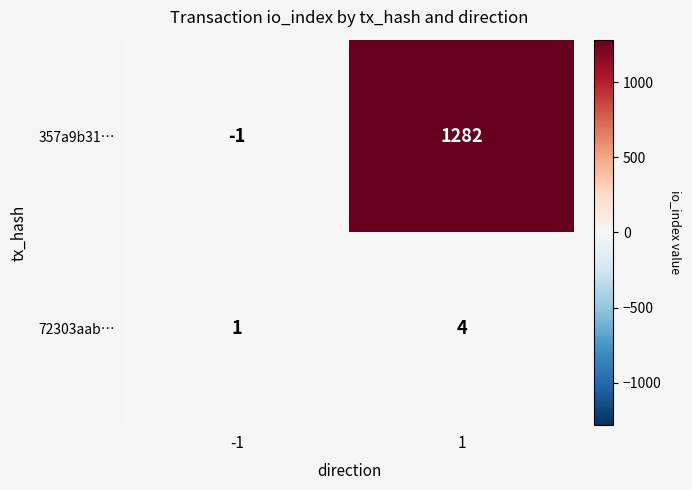

What is the spread (max minus min) of values at 1?

1278